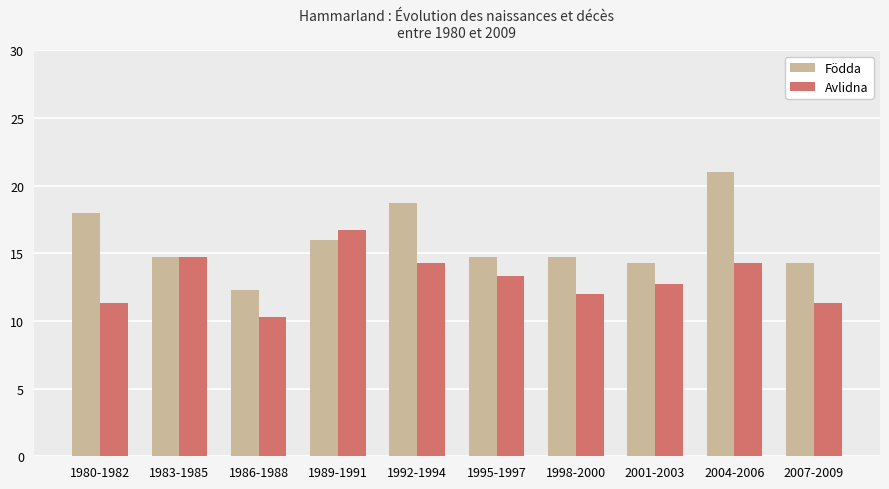

At which category is the sum across all series the highest?

2004-2006